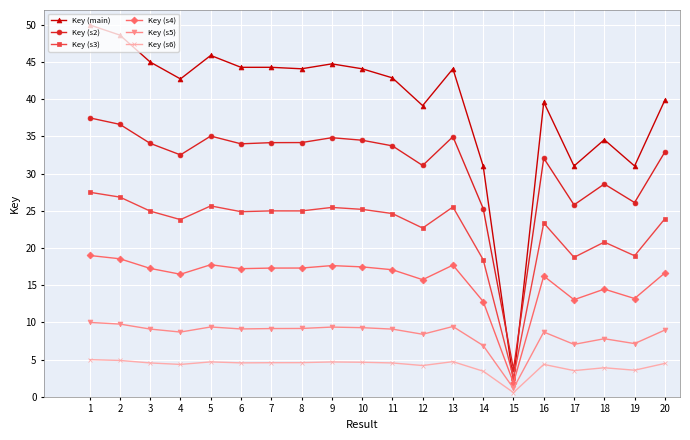

At which label does Key (s4) first exceed 17?

1